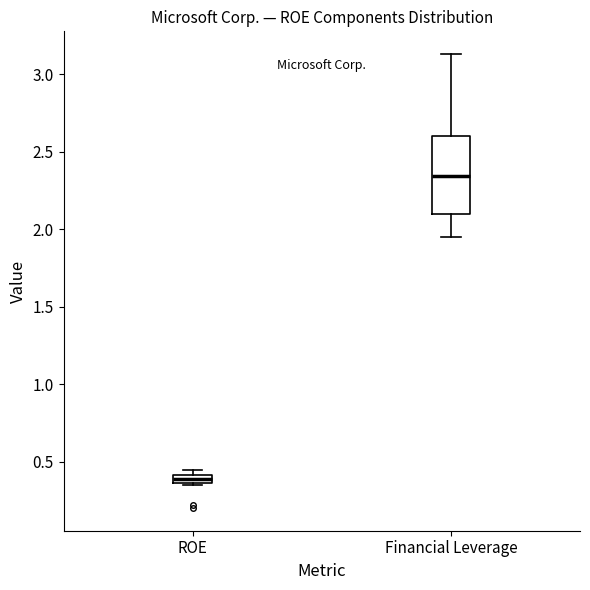

Which box is the tallest, from its lower edge to its upper edge?

Financial Leverage